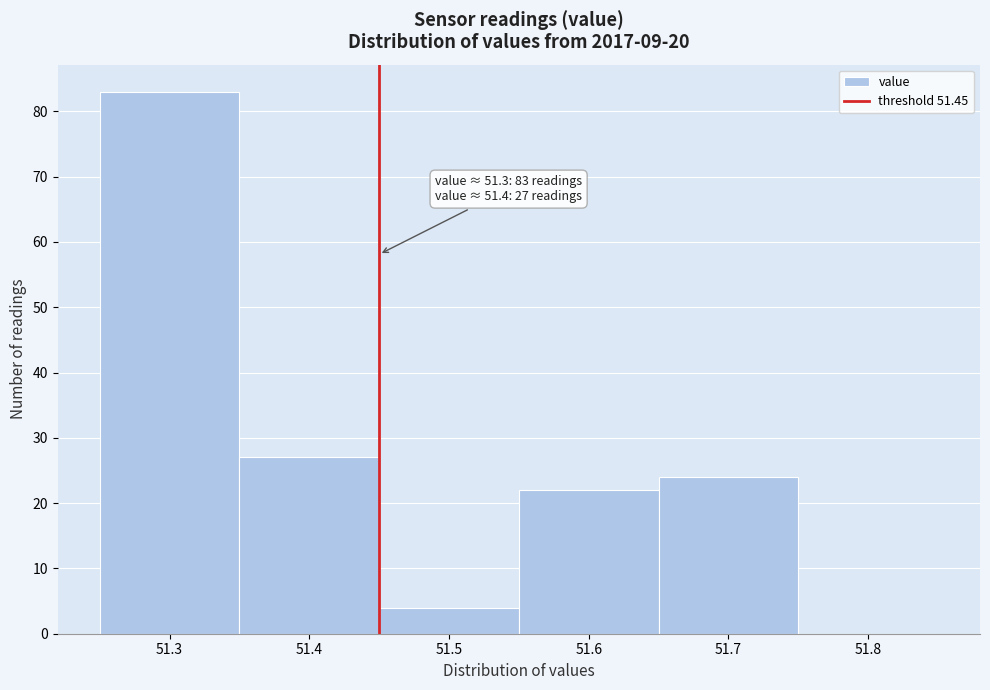

Which range on the x-axis has the tallest bar?

51.25 to 51.35